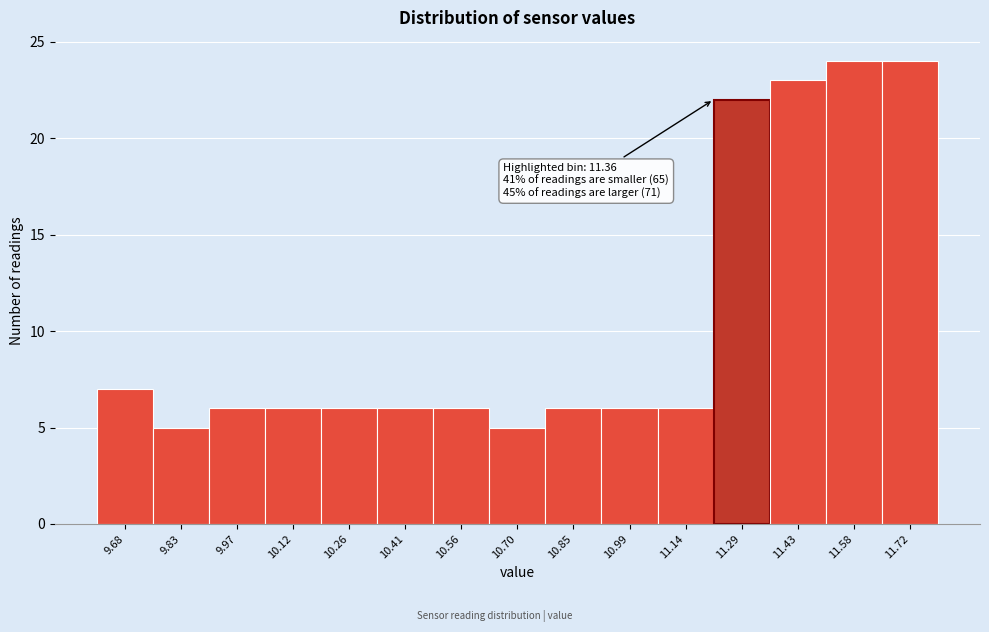

Reading left to right, transcribe all the data shown in this chart.

9.68=7	9.83=5	9.97=6	10.12=6	10.26=6	10.41=6	10.56=6	10.70=5	10.85=6	10.99=6	11.14=6	11.29=22	11.43=23	11.58=24	11.72=24